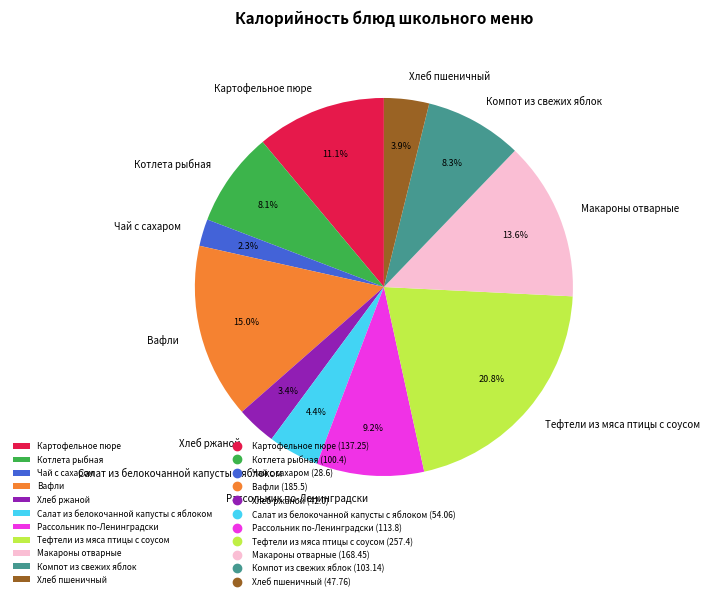

True or false: Хлеб пшеничный accounts for 13% of the total.

False